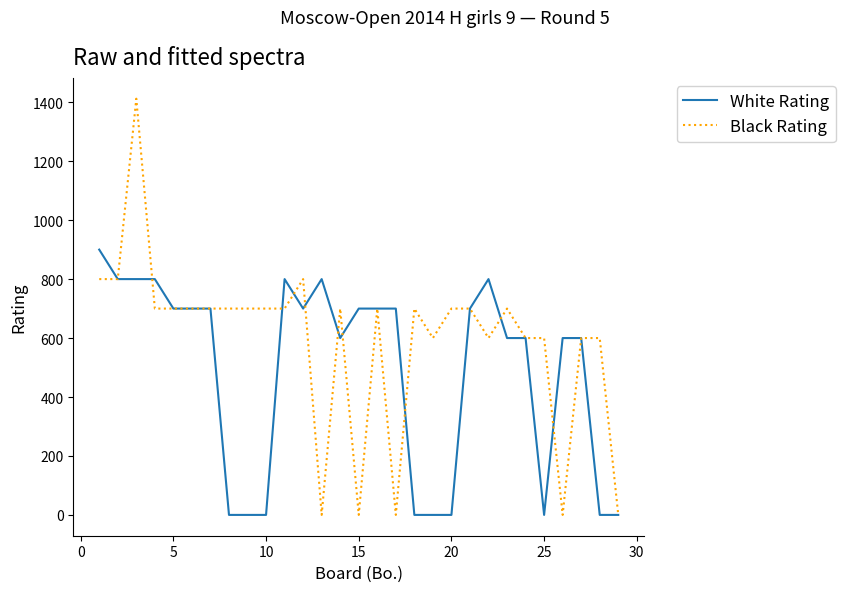

Which series has the widest spread of values?

Black Rating